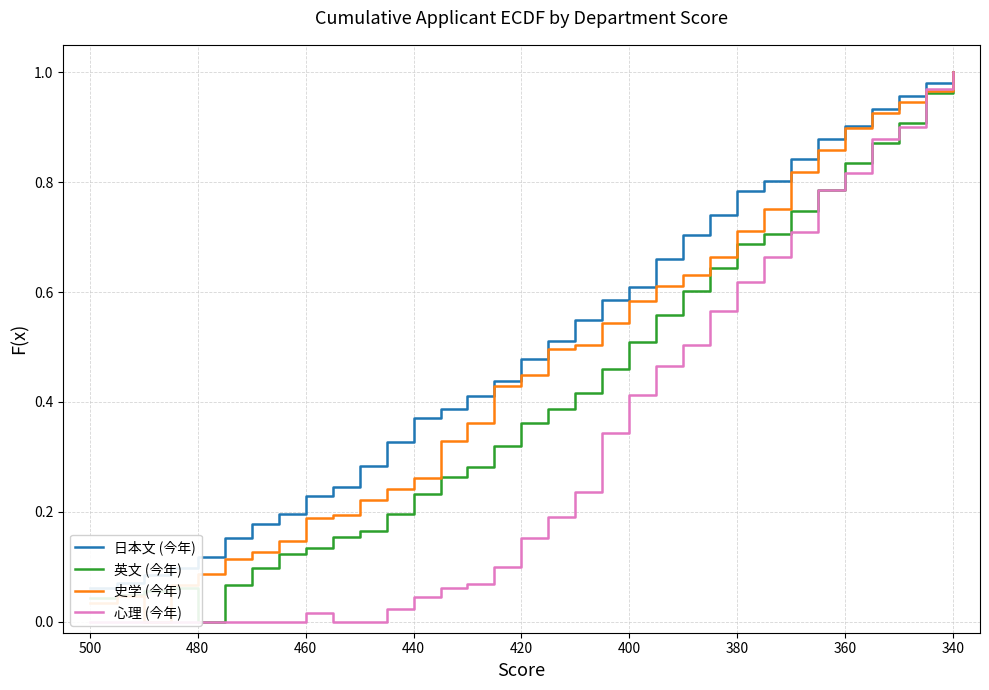

Count the number of categories in the chart.

33